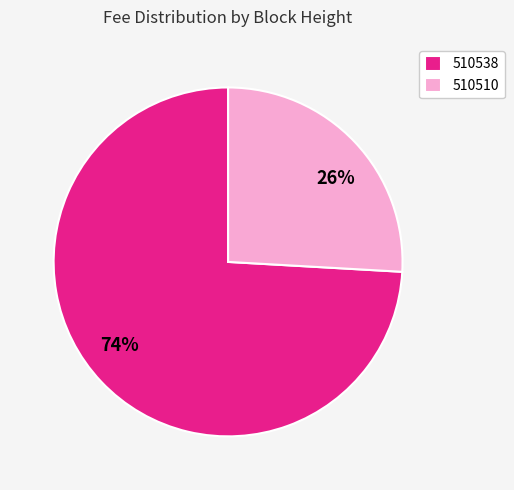

What percentage is the 510510 slice, to the nearest percent?

26%